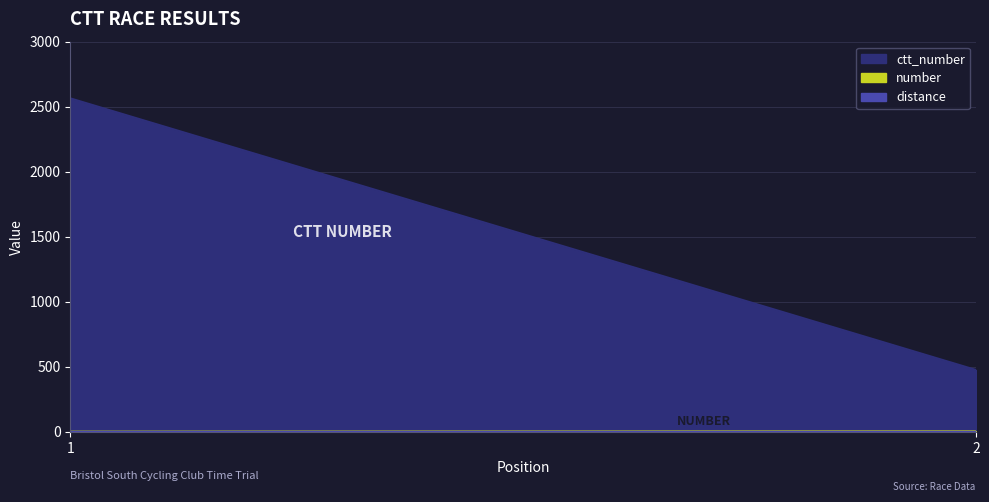

What is the value of the number point at the 1st from the left?

1